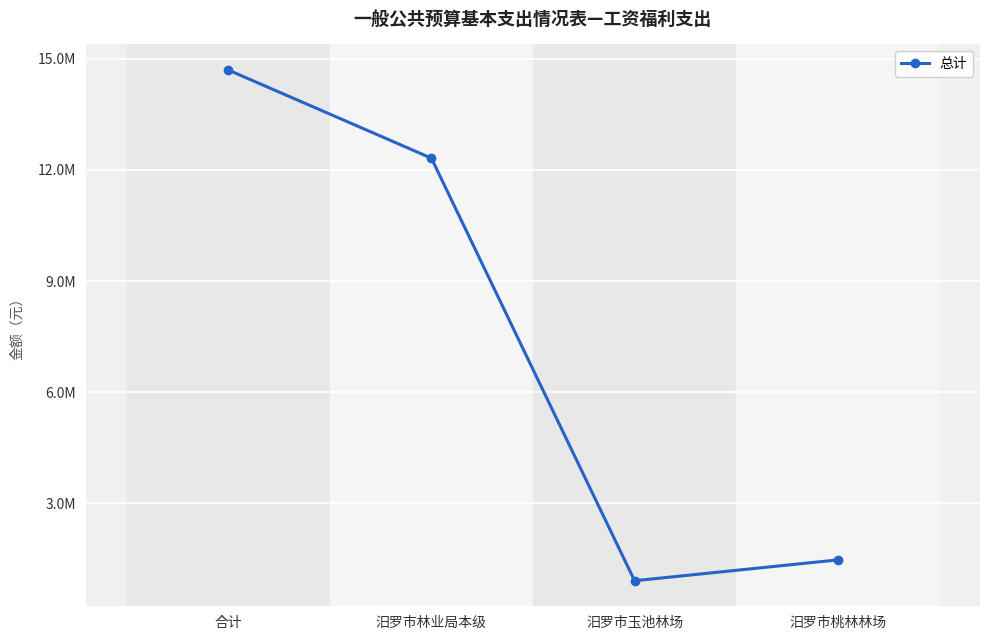

List the labels in order of value, largest first.

合计, 汨罗市林业局本级, 汨罗市桃林林场, 汨罗市玉池林场